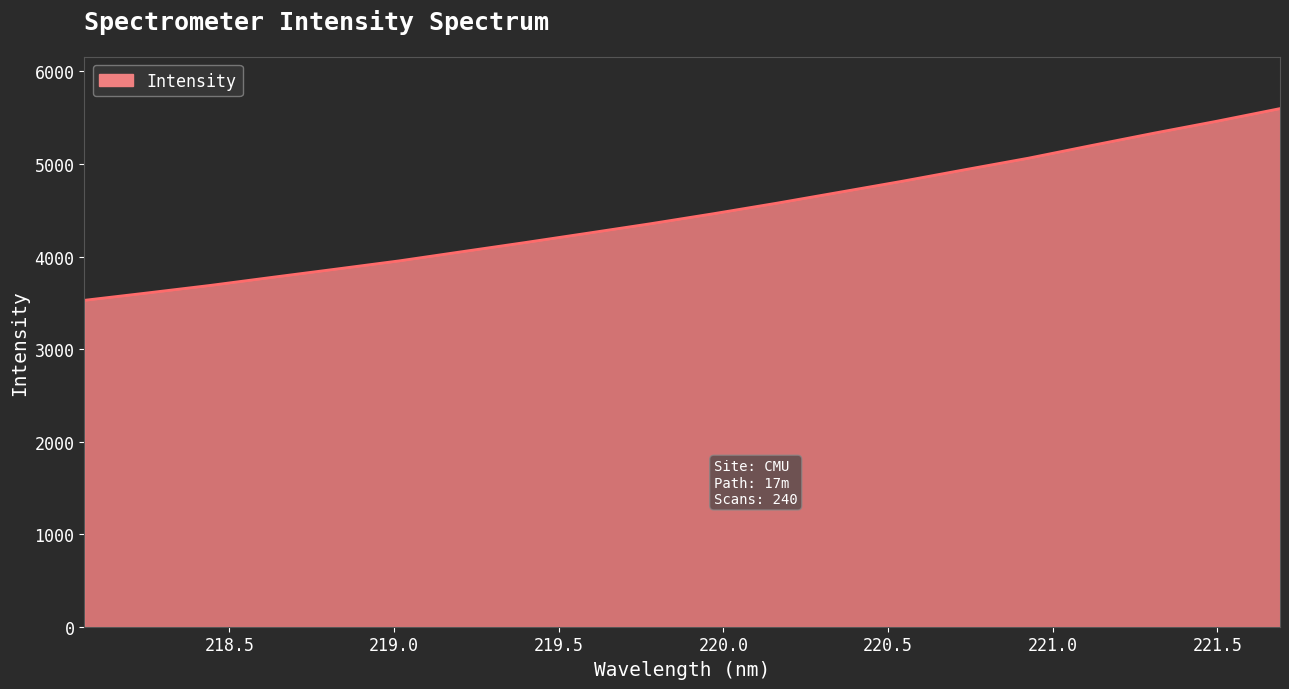

What is the difference between the maximum and minimum values?

2071.9